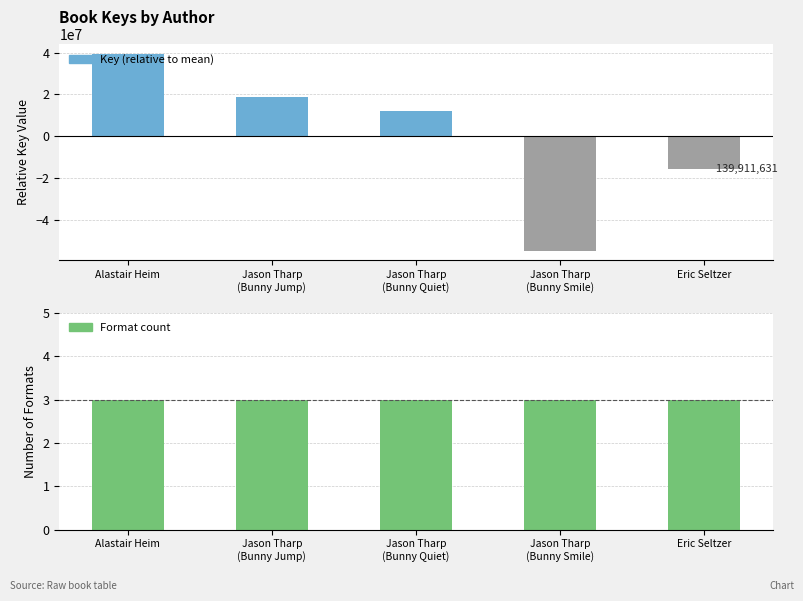

Rank the series by their maximum value, from highest to lowest.

Key (relative to mean), Format count